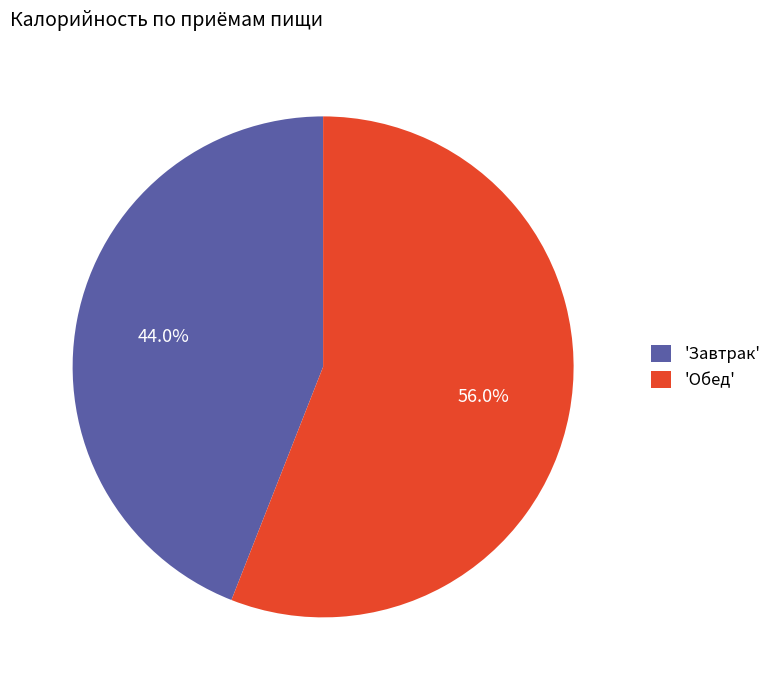

Which has a higher value, 'Завтрак' or 'Обед'?

'Обед'